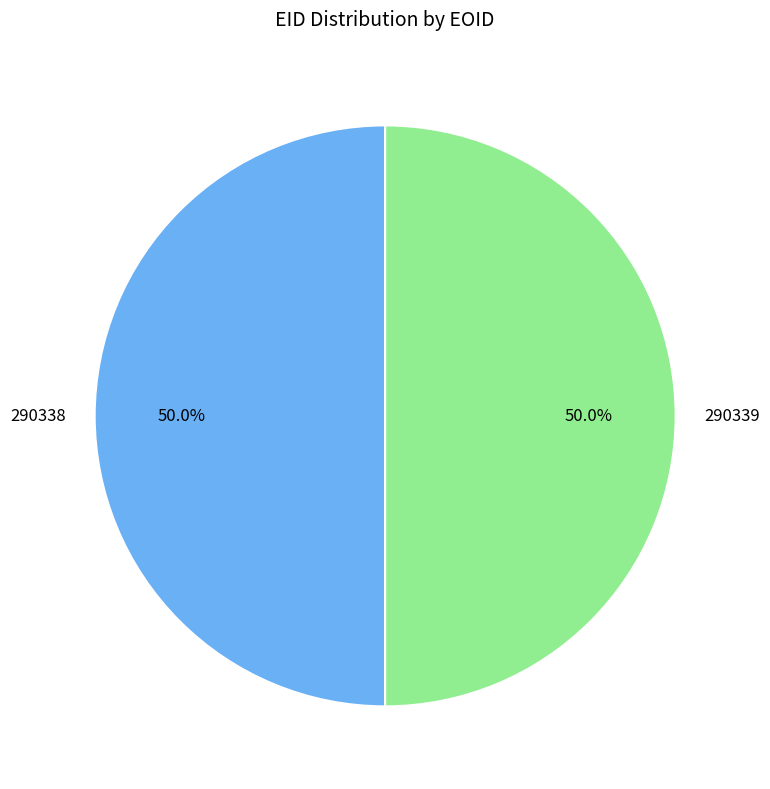

How many slices are in this pie chart?

2